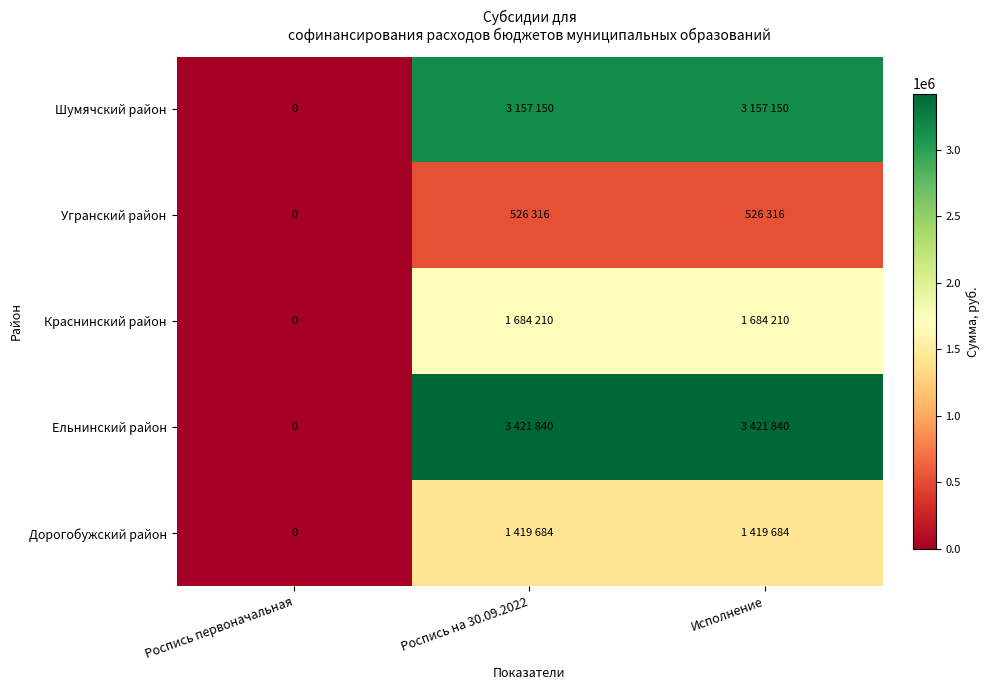

The value of Ельнинский район at Исполнение is 3421840. True or false?

True